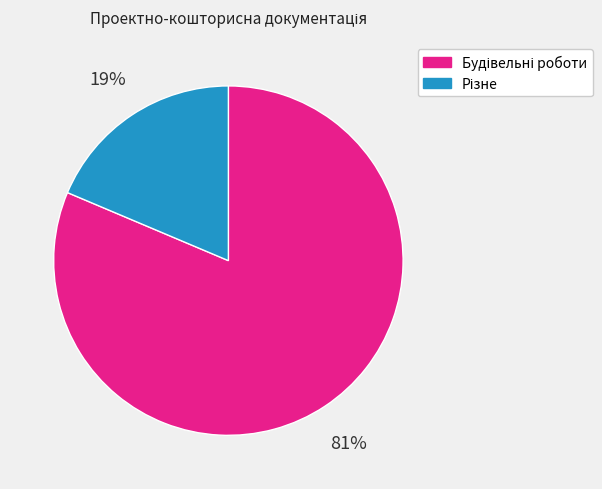

Is there a majority slice in this chart?

Yes